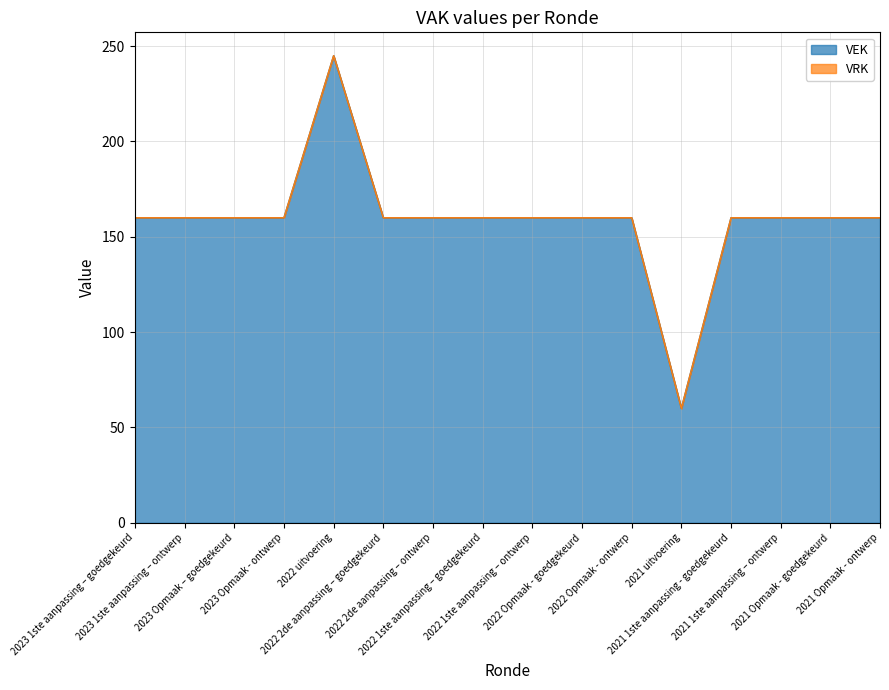

What position from the left is 2022 Opmaak - ontwerp?

11